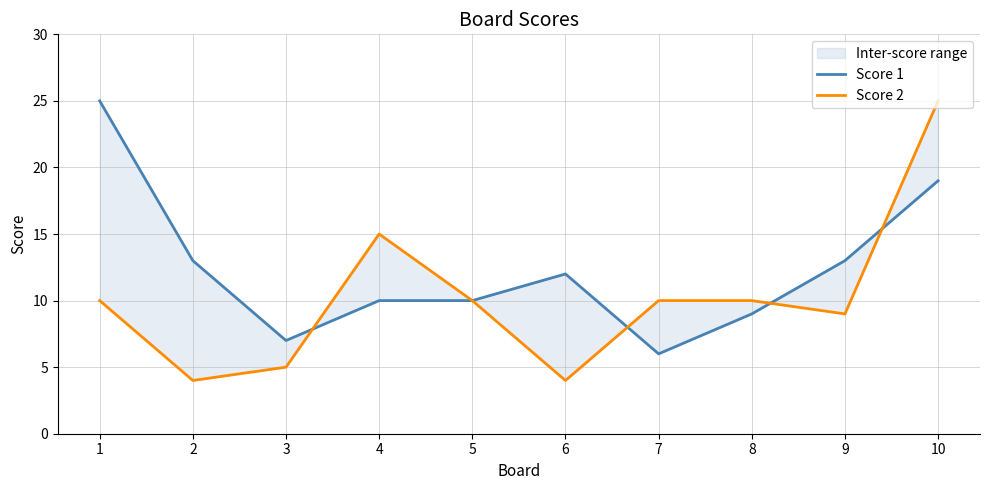

What is the value of the Score 1 point at the 3rd from the left?

7